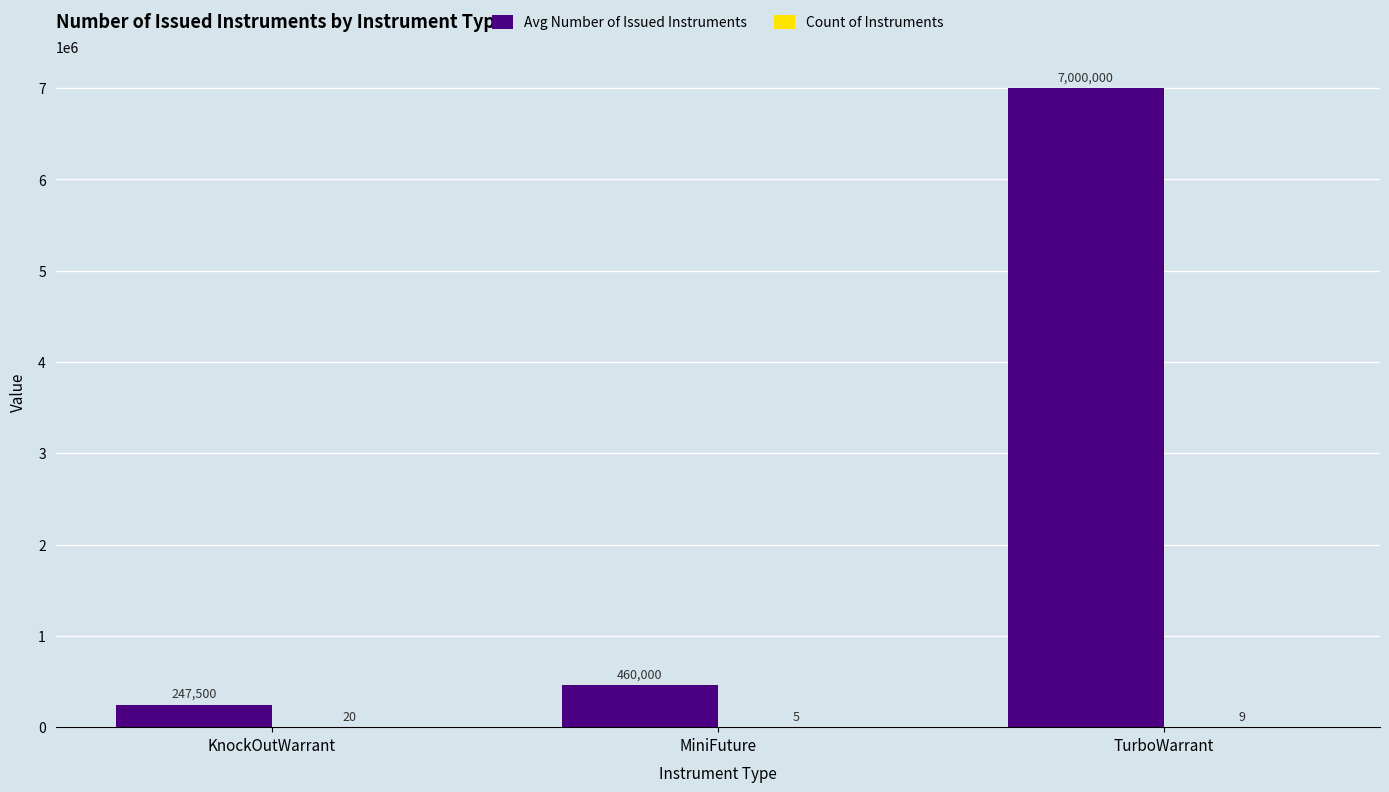

At which category is the sum across all series the highest?

TurboWarrant